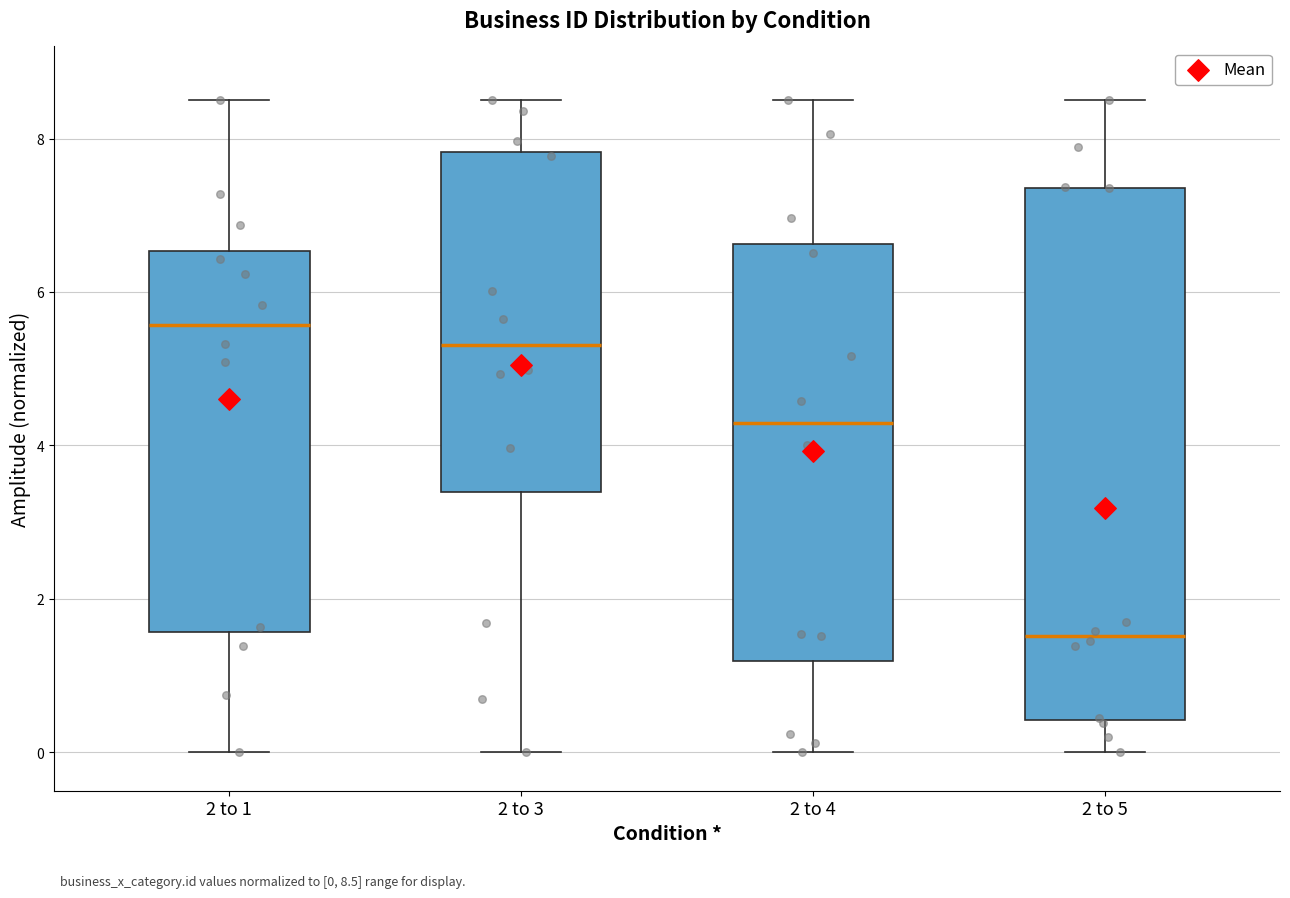

Reading left to right, read every box against the y-axis: the position of its median line, the range the box covers, and the ends of its whiskers. The values are not printed on the chart, so give them approximately, as read against the axis.

2 to 1: median 5.6, box 1.6 to 6.6, whiskers 0.0 to 8.6
2 to 3: median 5.4, box 3.4 to 7.8, whiskers 0.0 to 8.6
2 to 4: median 4.2, box 1.2 to 6.6, whiskers 0.0 to 8.6
2 to 5: median 1.6, box 0.4 to 7.4, whiskers 0.0 to 8.6